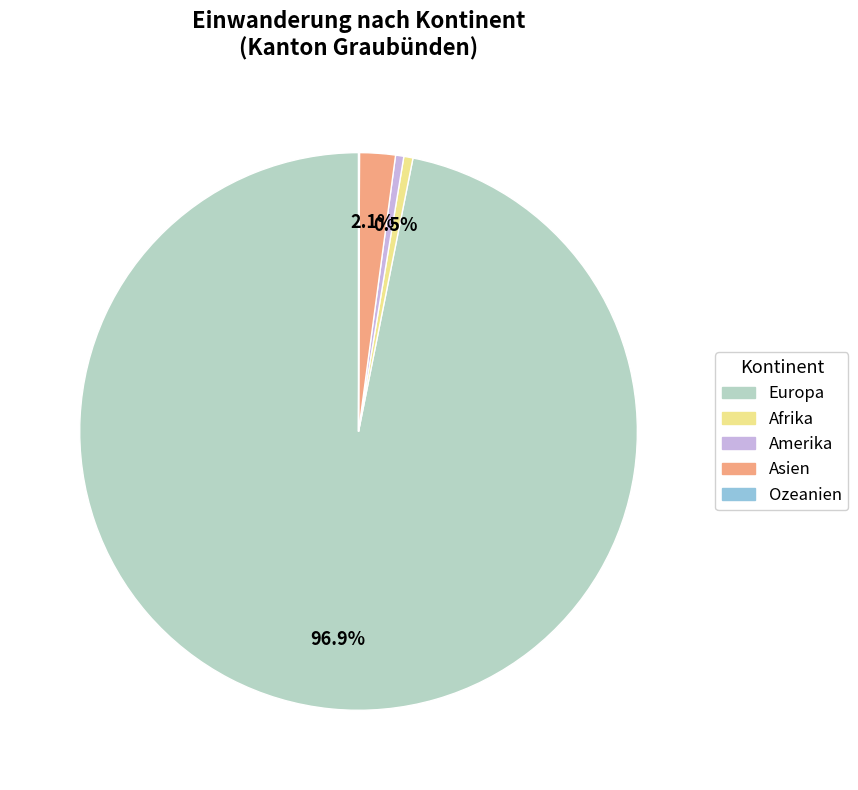

Does Europa represent more than half of the total?

Yes